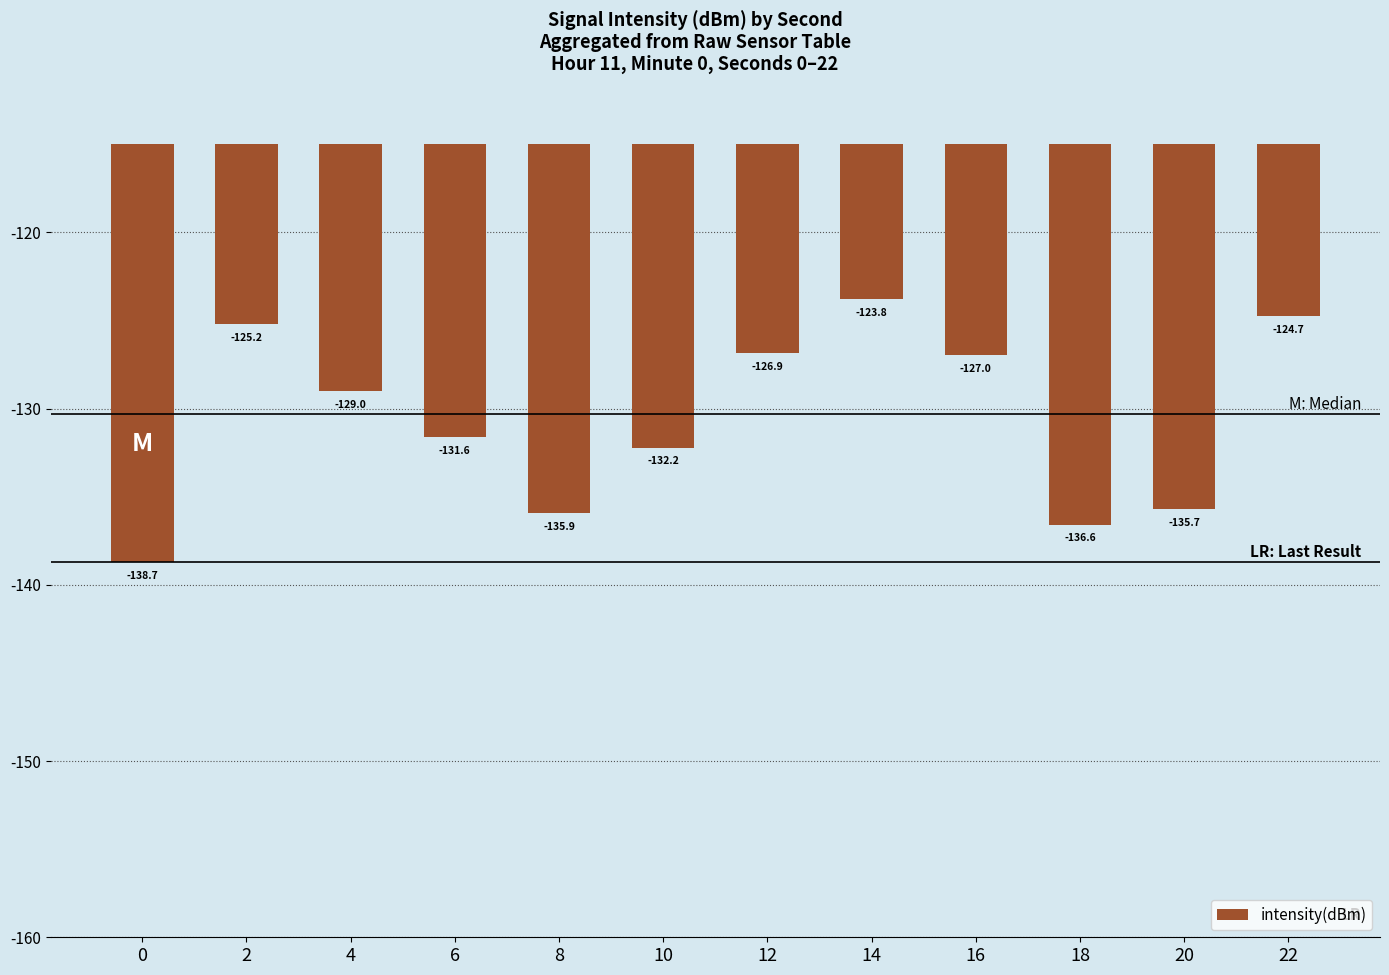

Does the chart contain any negative values?

Yes